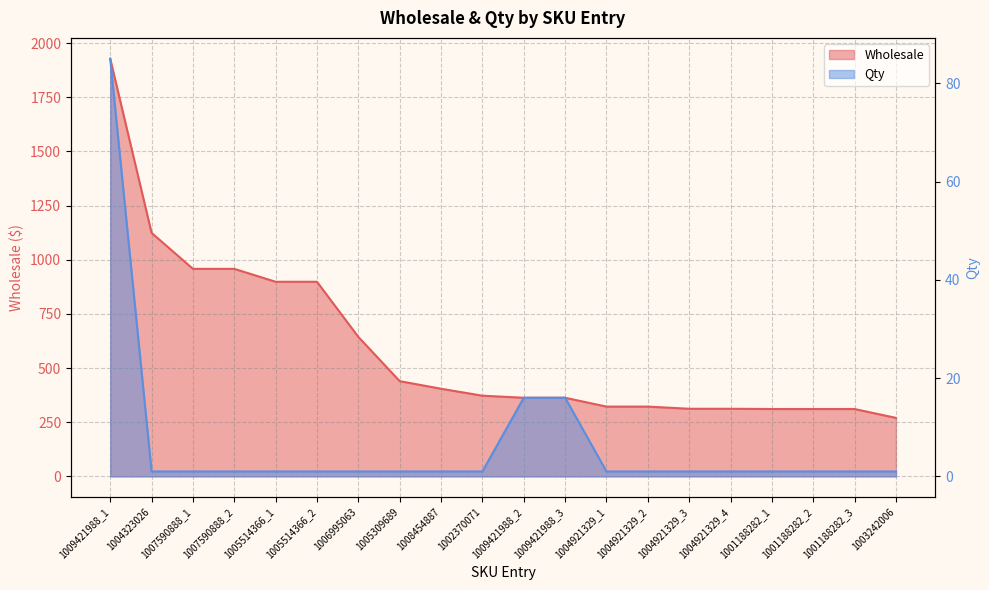

Rank the series by their maximum value, from highest to lowest.

Wholesale, Qty